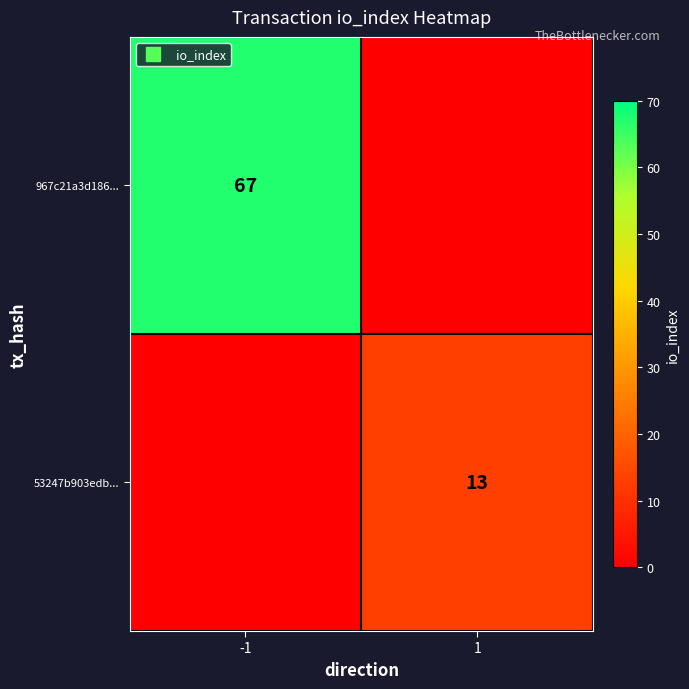

Where is 53247b903edb... nearest to the value 6?

-1